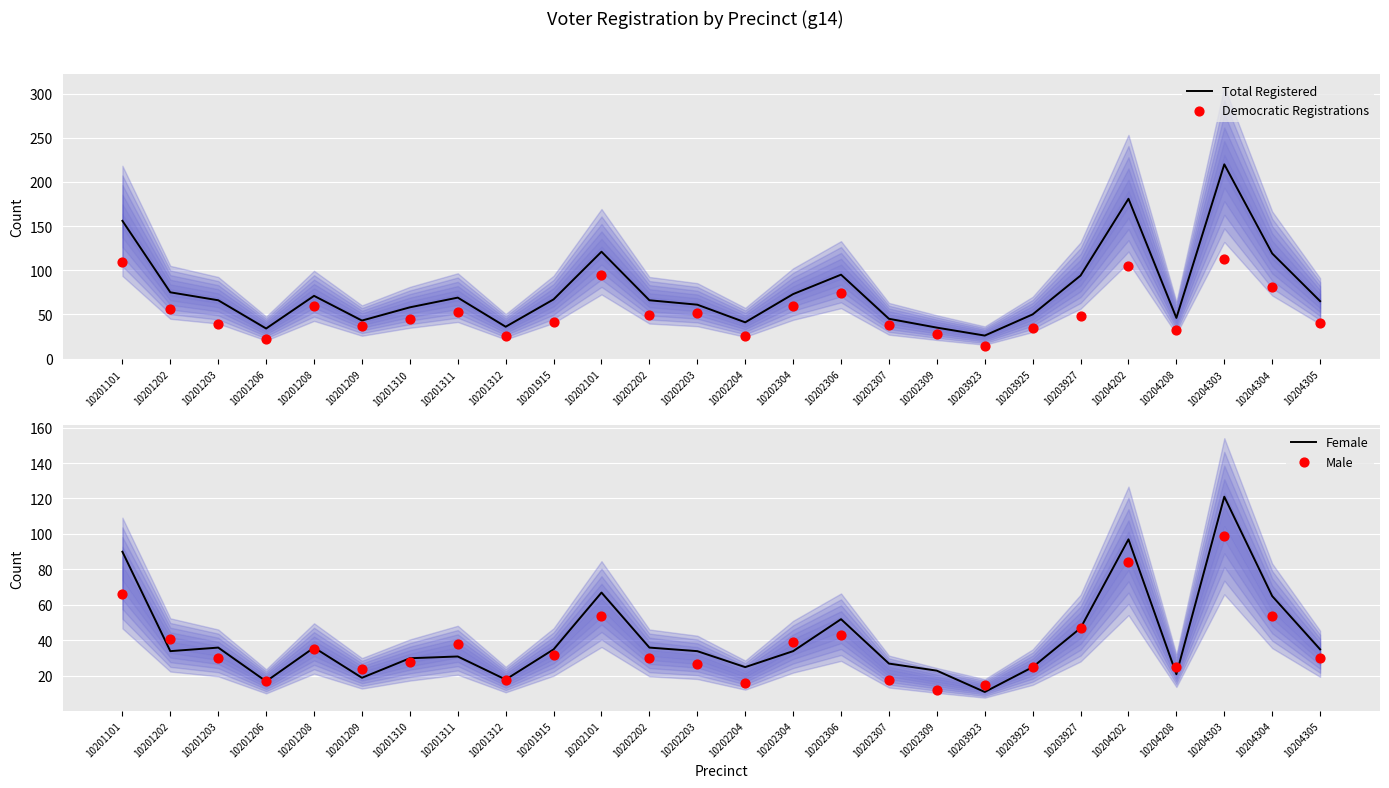

Which series reaches the maximum Y coordinate?

Total Registered